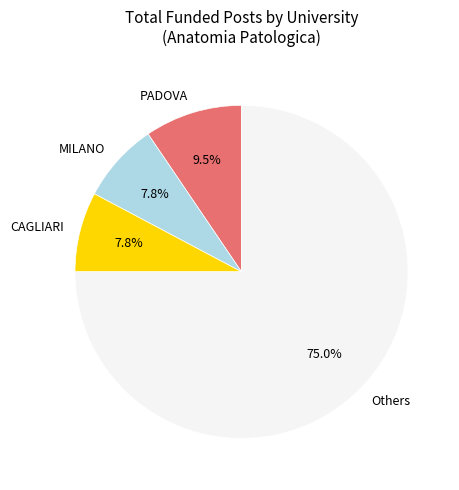

To the nearest percent, what is the difference between the largest and smallest slice percentages?

67%